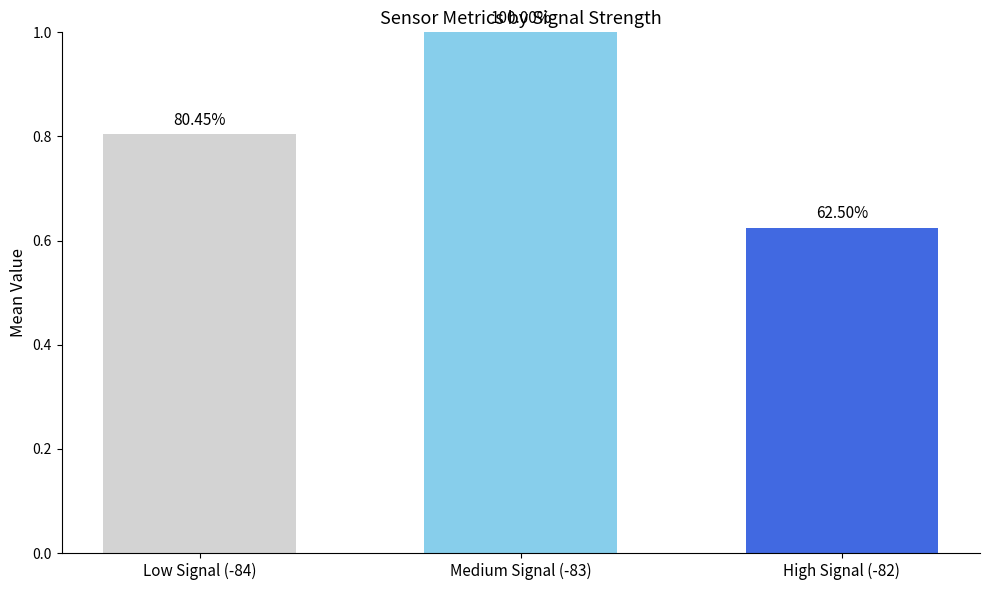

The value at Low Signal (-84) is 0.4. True or false?

False